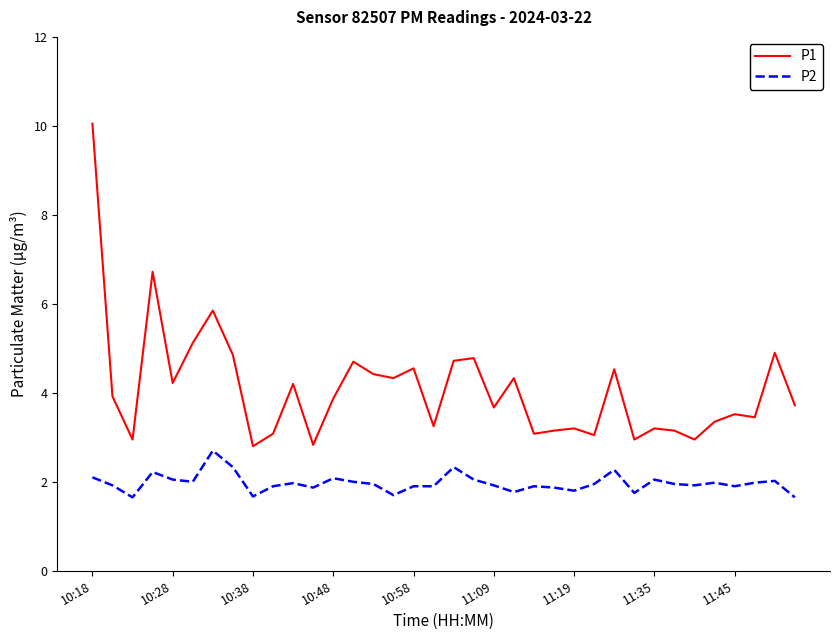

What is the maximum value shown in the chart?

10.1